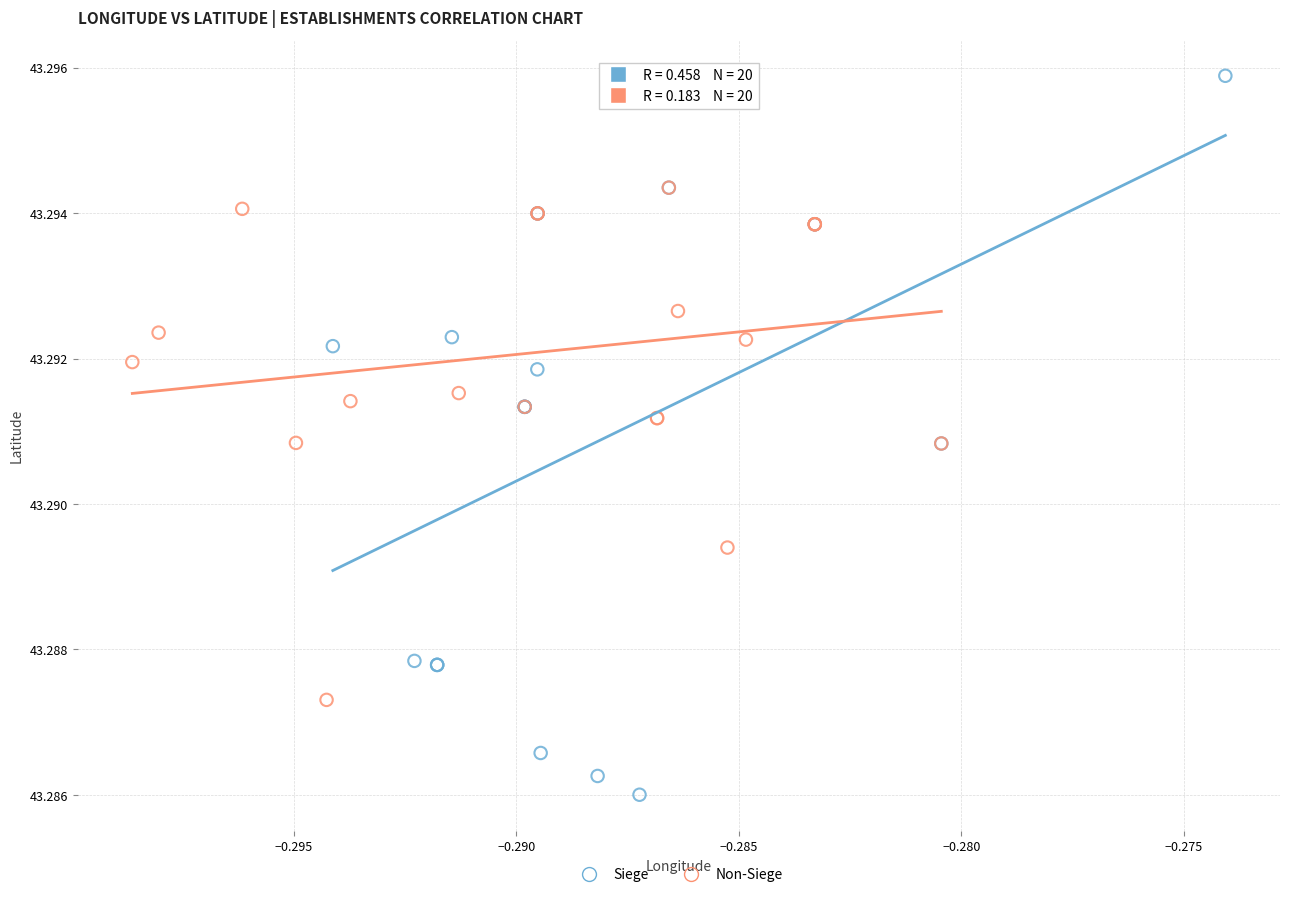

Which series reaches the minimum Y coordinate?

Siege